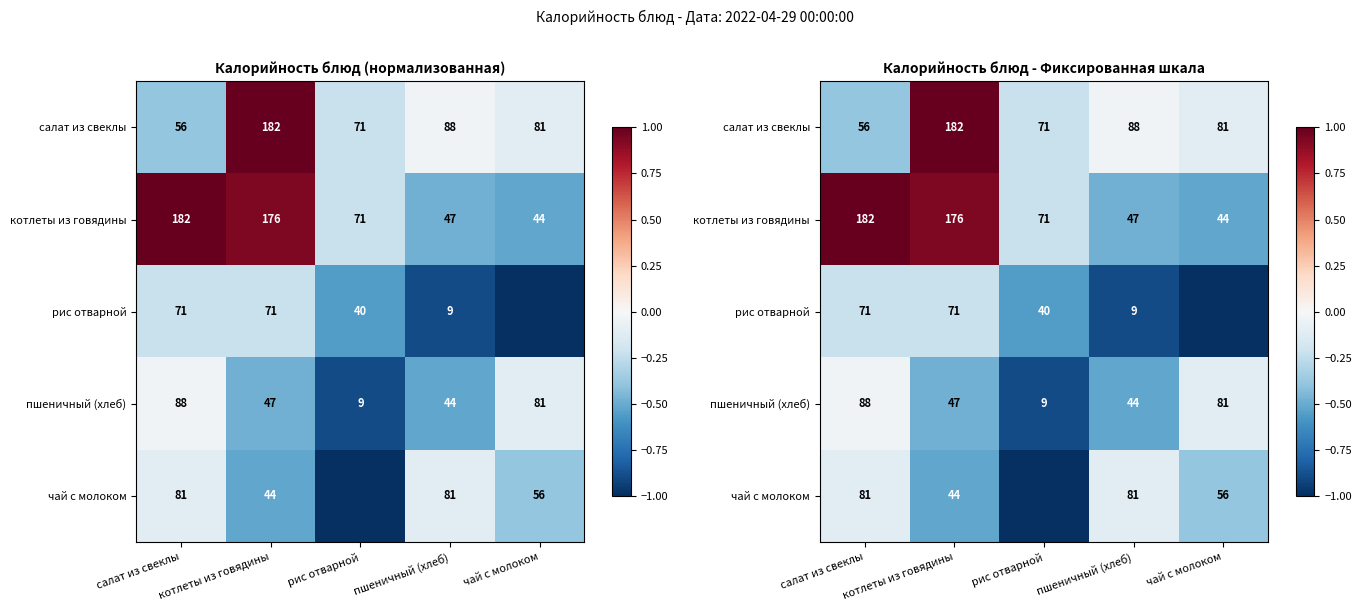

What is the maximum value for котлеты из говядины?

1.0